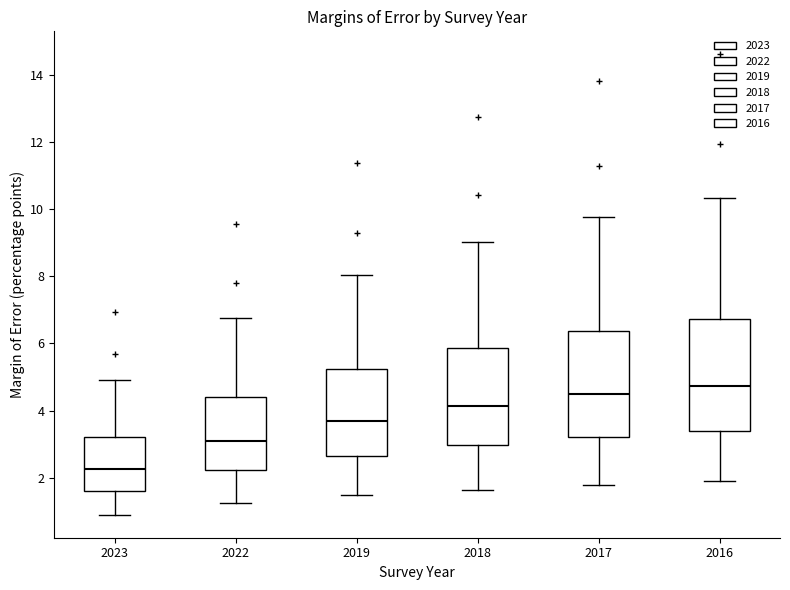

Reading left to right, read every box against the y-axis: the position of its median line, the range the box covers, and the ends of its whiskers. The values are not printed on the chart, so give them approximately, as read against the axis.

2023: median 2.2, box 1.6 to 3.2, whiskers 0.8 to 5.0
2022: median 3.2, box 2.2 to 4.4, whiskers 1.2 to 6.8
2019: median 3.6, box 2.6 to 5.2, whiskers 1.4 to 8.0
2018: median 4.2, box 3.0 to 5.8, whiskers 1.6 to 9.0
2017: median 4.4, box 3.2 to 6.4, whiskers 1.8 to 9.8
2016: median 4.8, box 3.4 to 6.8, whiskers 1.8 to 10.4